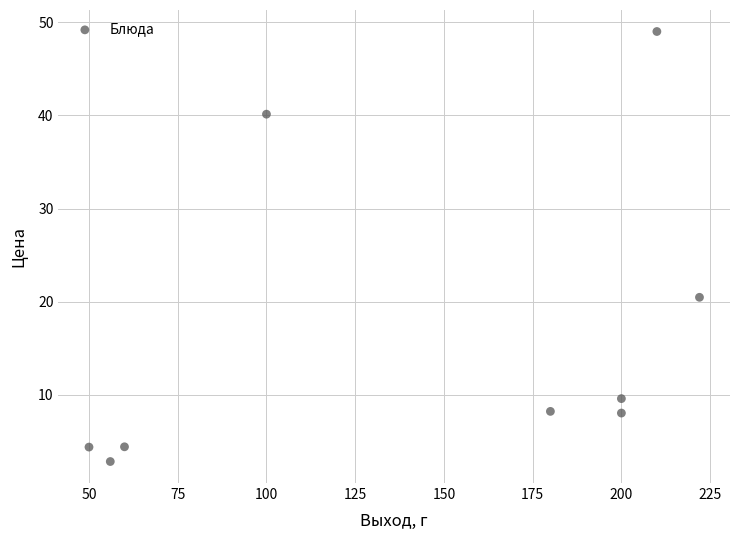

What is the range of X values (max minus min)?

172.0